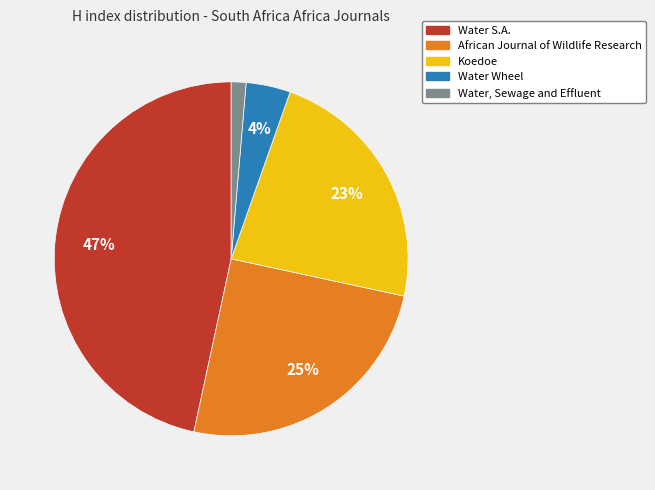

To the nearest percent, what is the difference between the Water S.A. and African Journal of Wildlife Research slice percentages?

22%